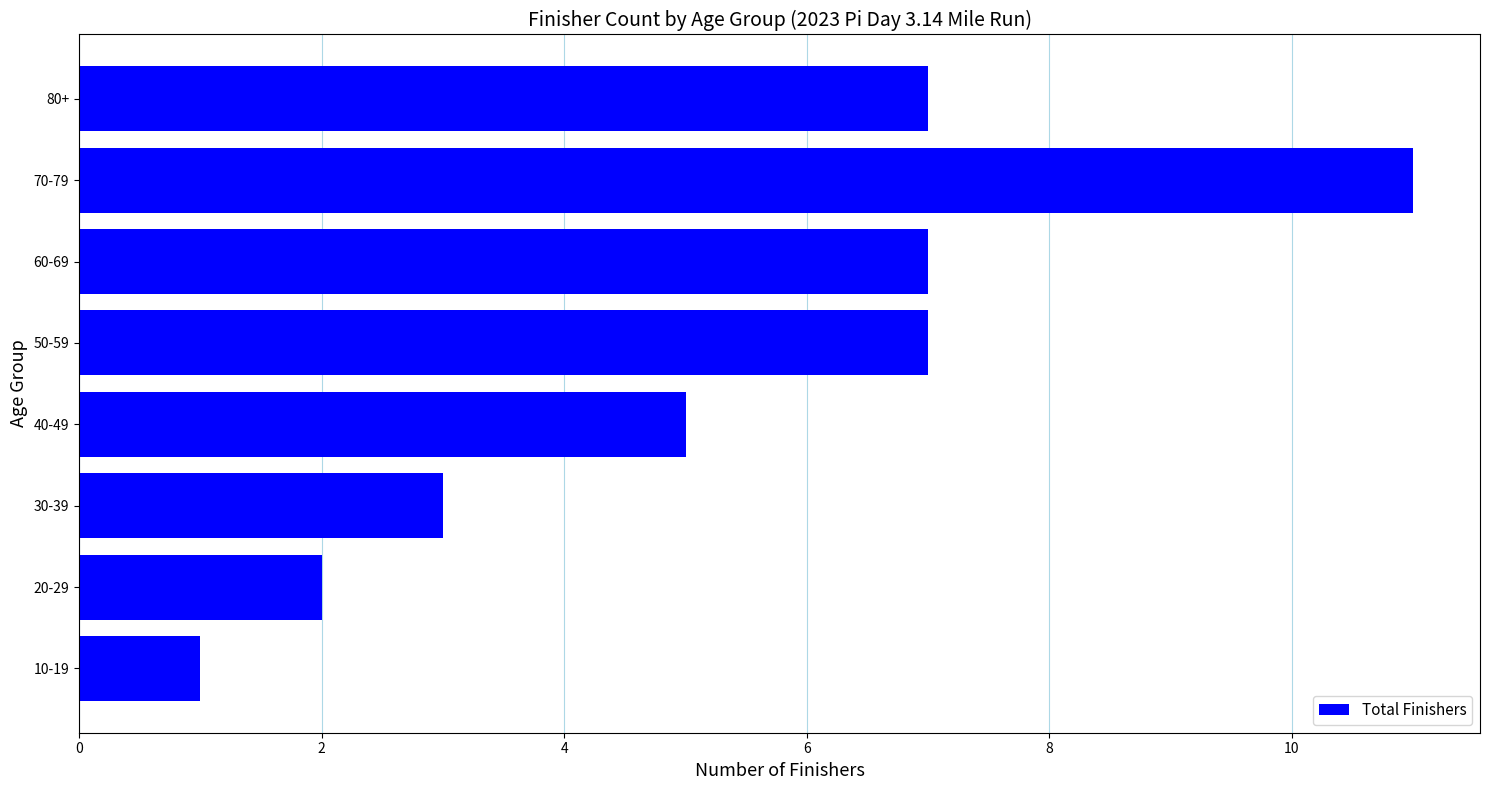

The chart shows a value of 3 at 30-39. True or false?

True